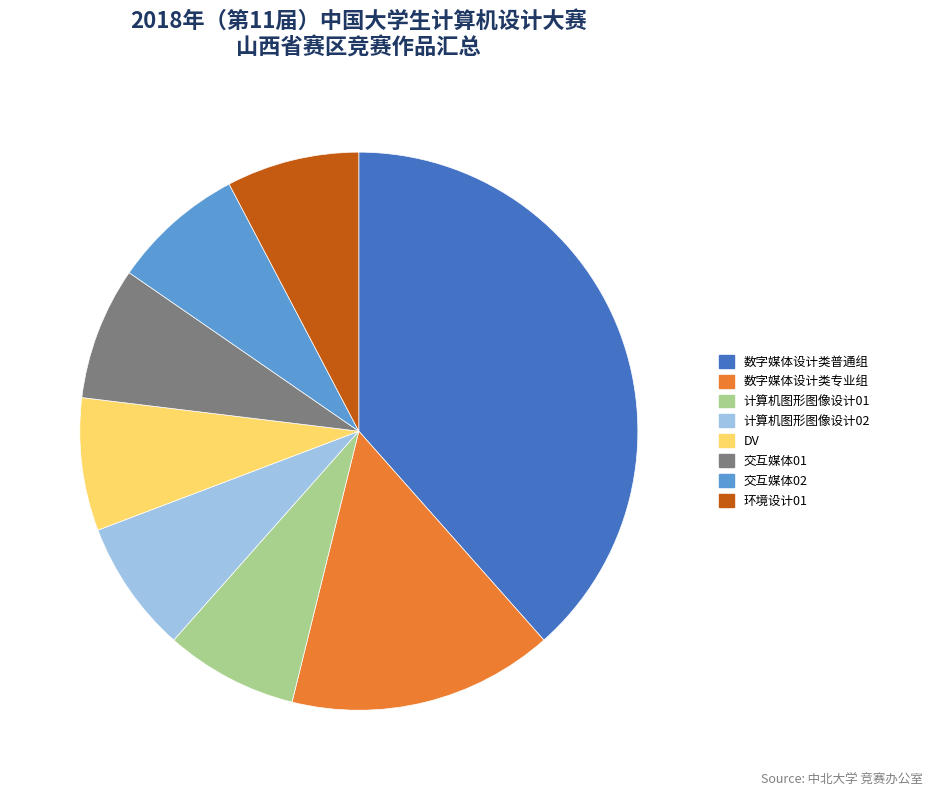

What is the ratio of the value at 环境设计01 to the value at 计算机图形图像设计02?

1.0